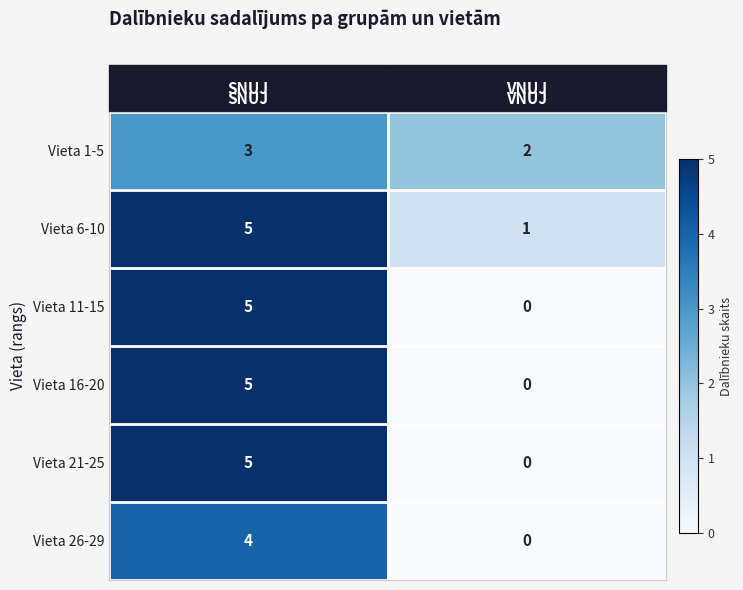

At how many categories does at least one series exceed 0?

2